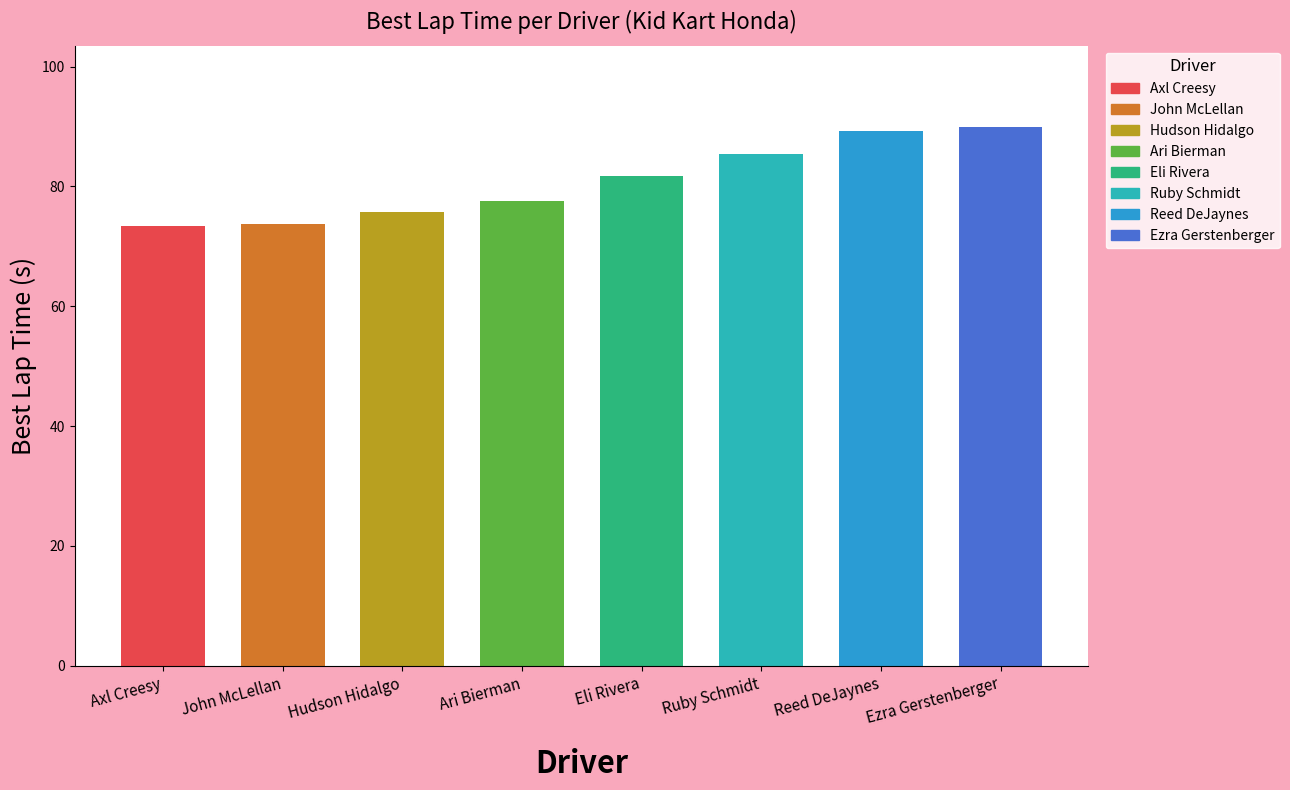

What is the change in value from Ruby Schmidt to Reed DeJaynes?

+3.8